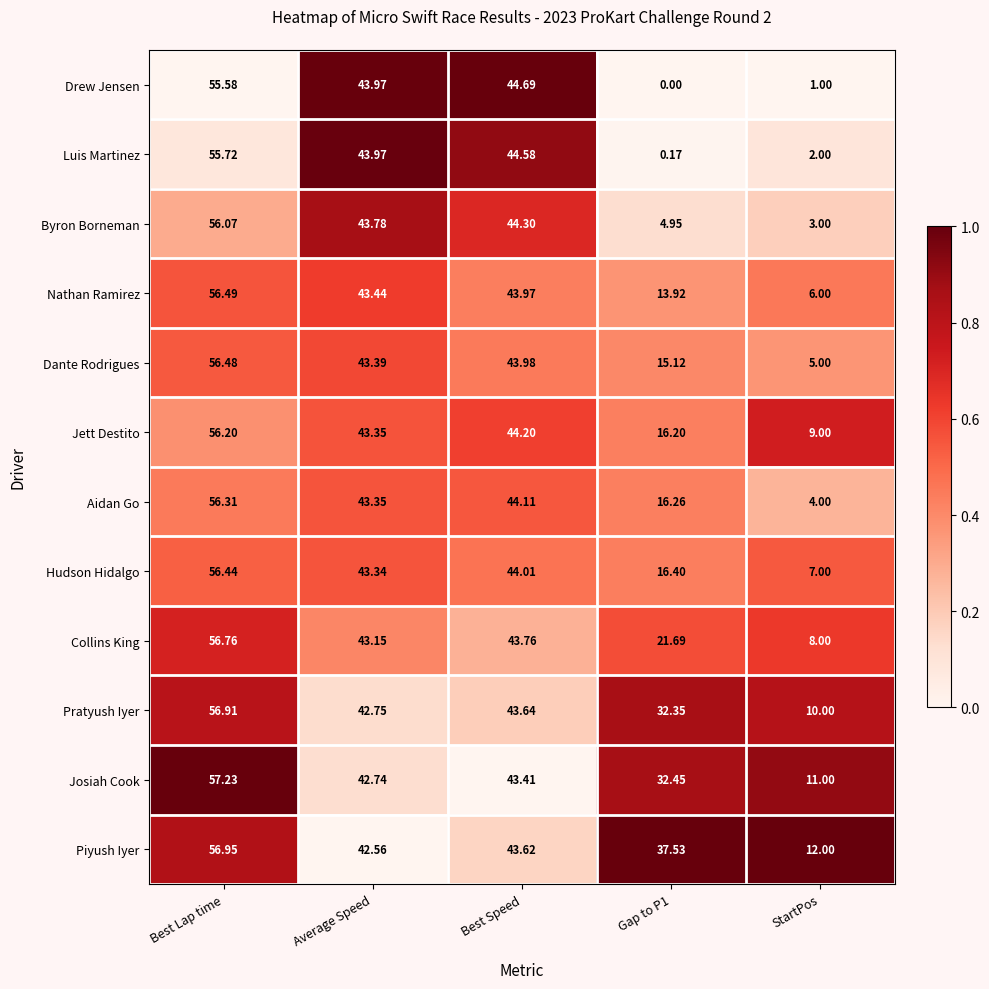

Which series has the largest total across all categories?

Piyush Iyer